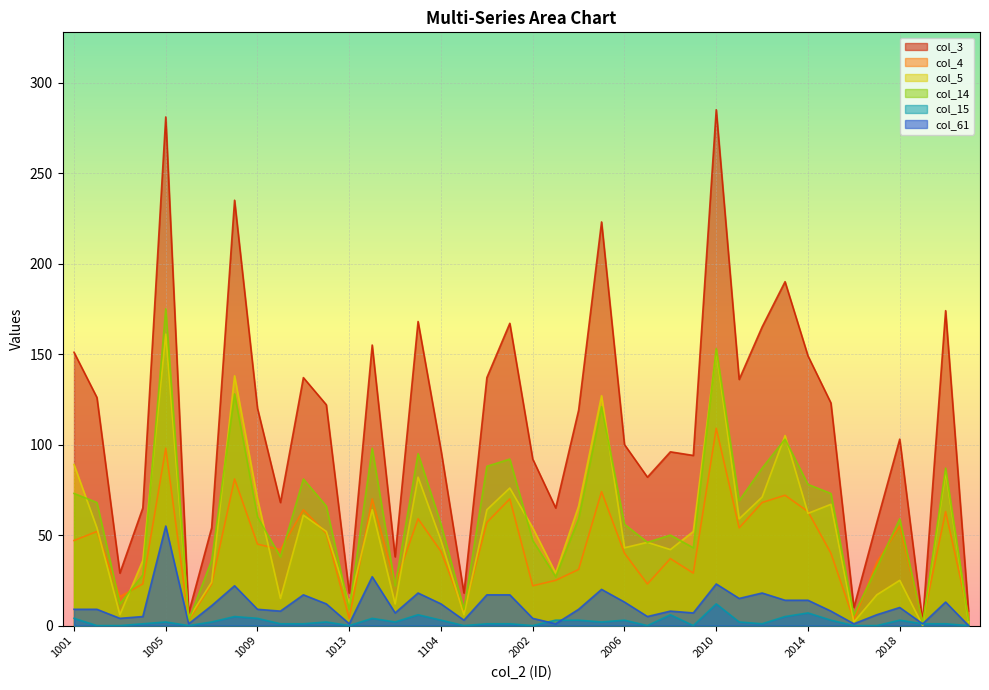

Where is col_61 nearest to the value 27?

1101